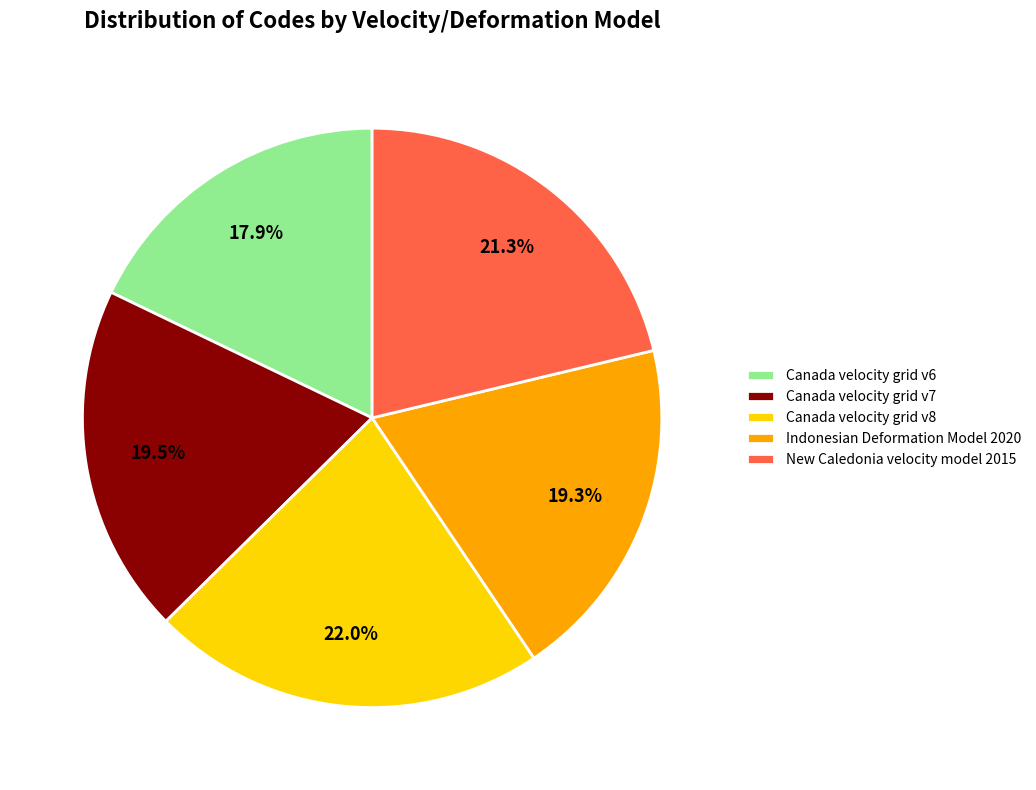

What is the ratio of the value at Indonesian Deformation Model 2020 to the value at Canada velocity grid v7?

1.0